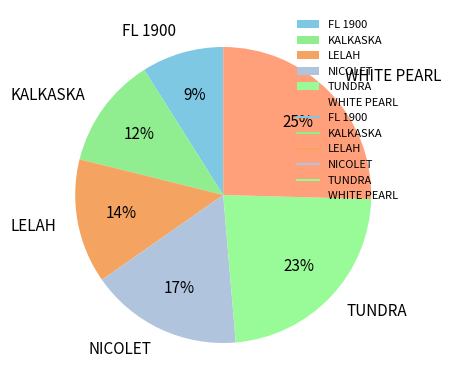

The TUNDRA slice represents 37% of the pie. True or false?

False